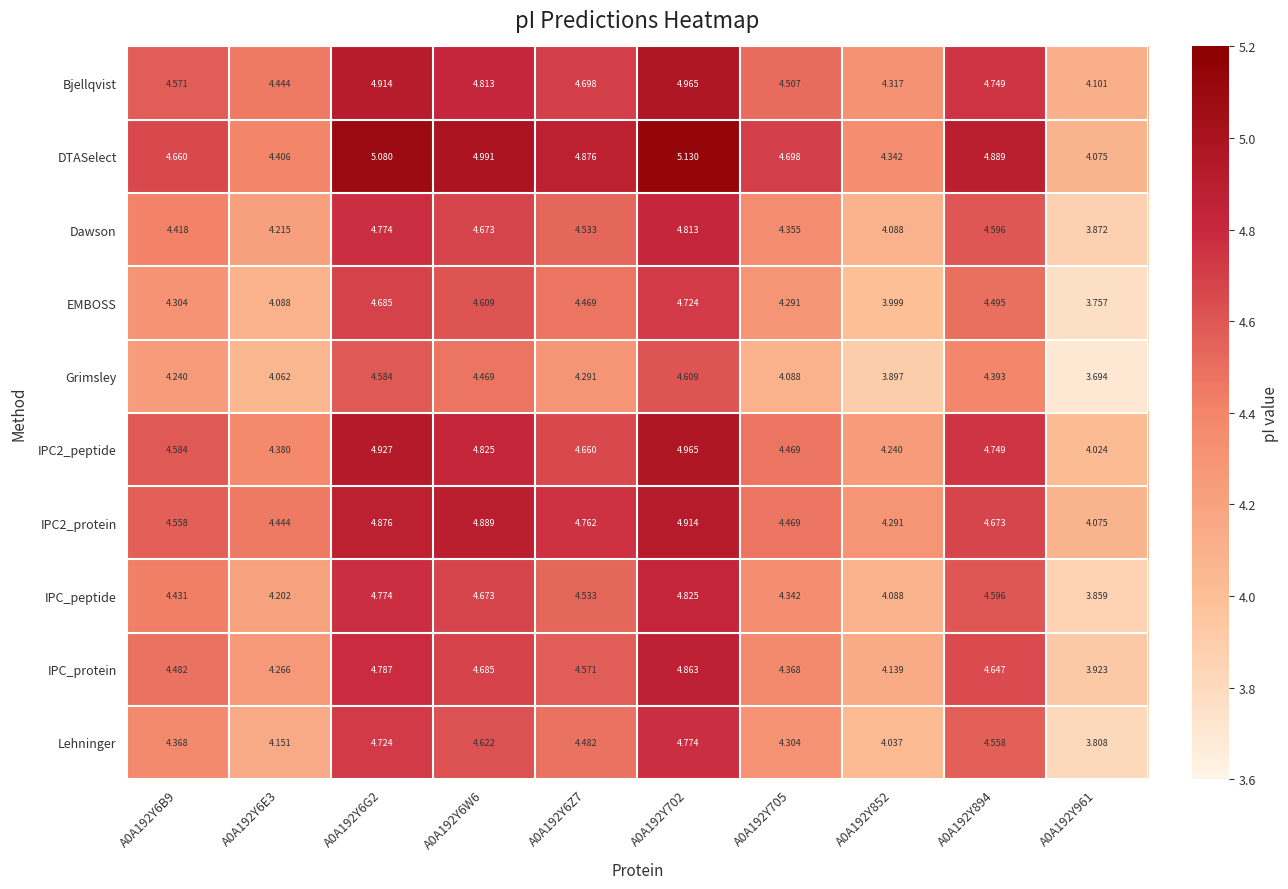

Which series has the widest spread of values?

DTASelect